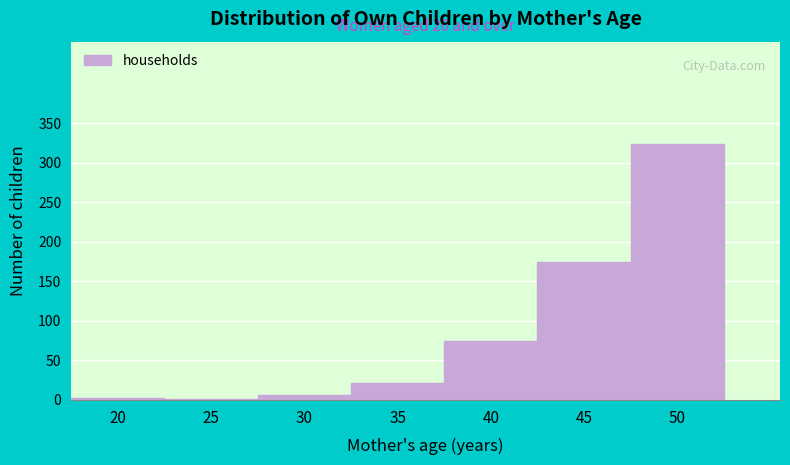

Which has a higher value, 50 or 35?

50